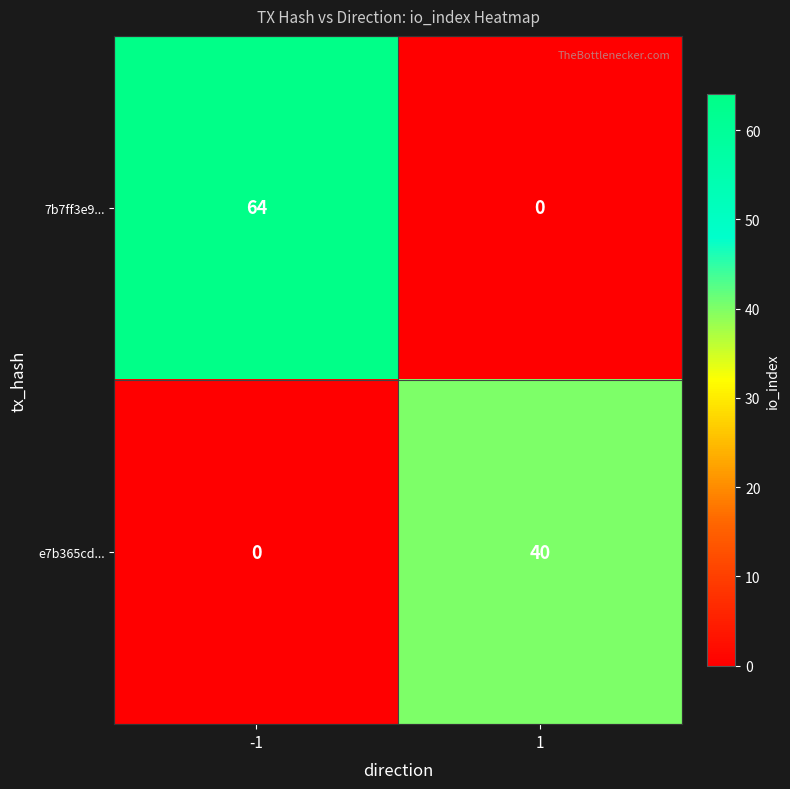

True or false: 7b7ff3e9... has a value of 0 at 1.

True